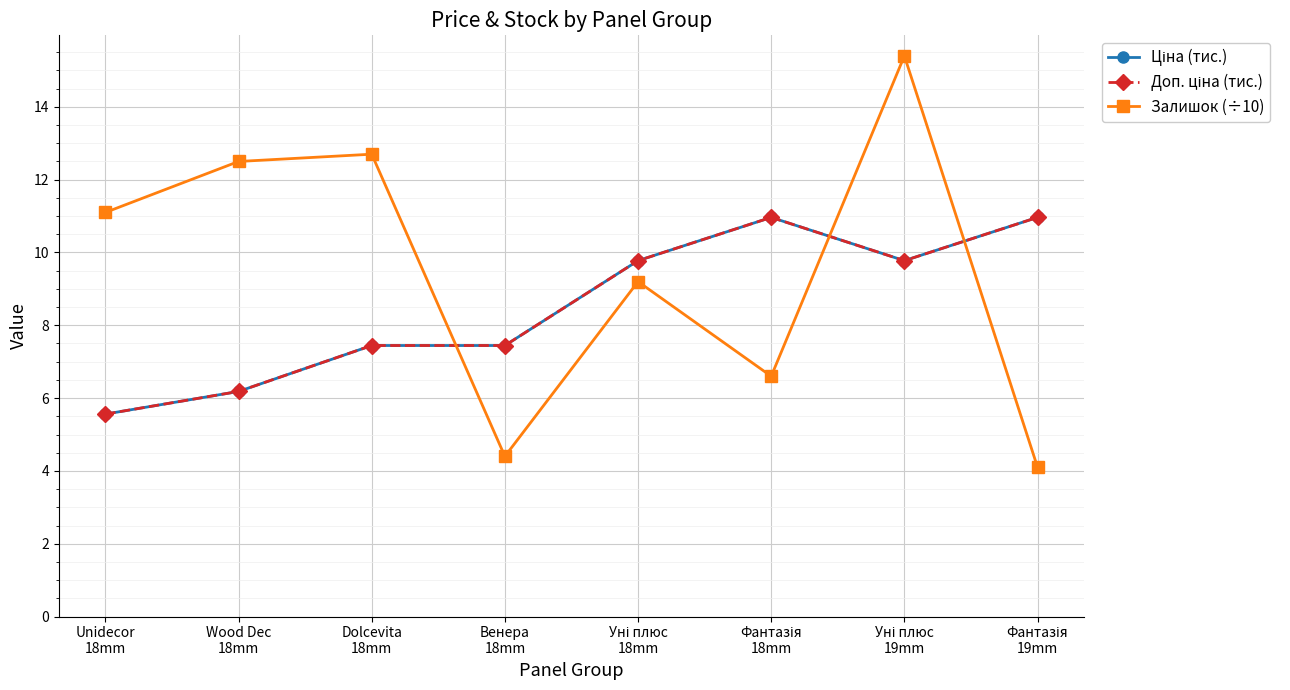

Does the chart have visible grid lines?

Yes